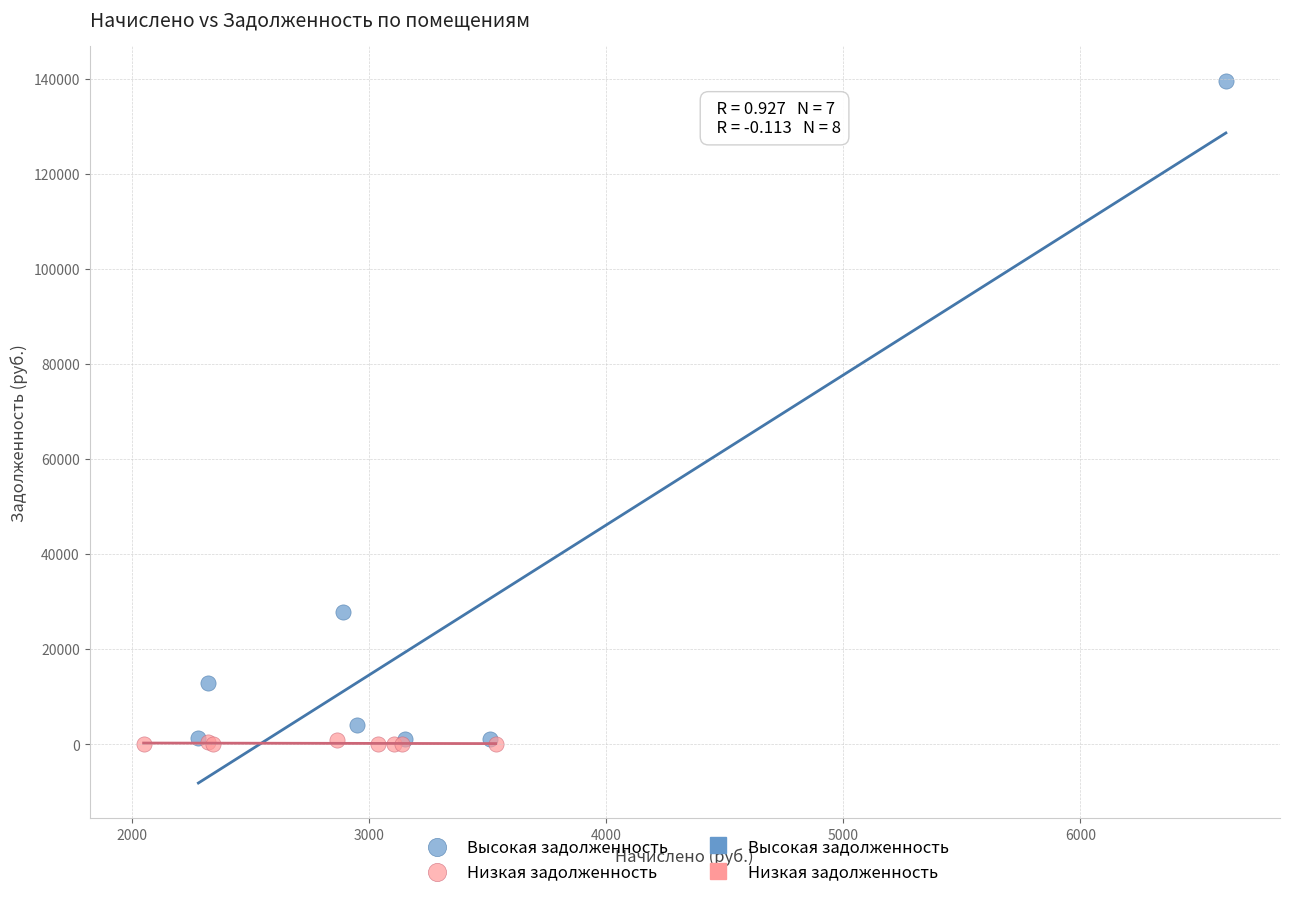

Which series has the widest spread of Y values?

Высокая задолженность